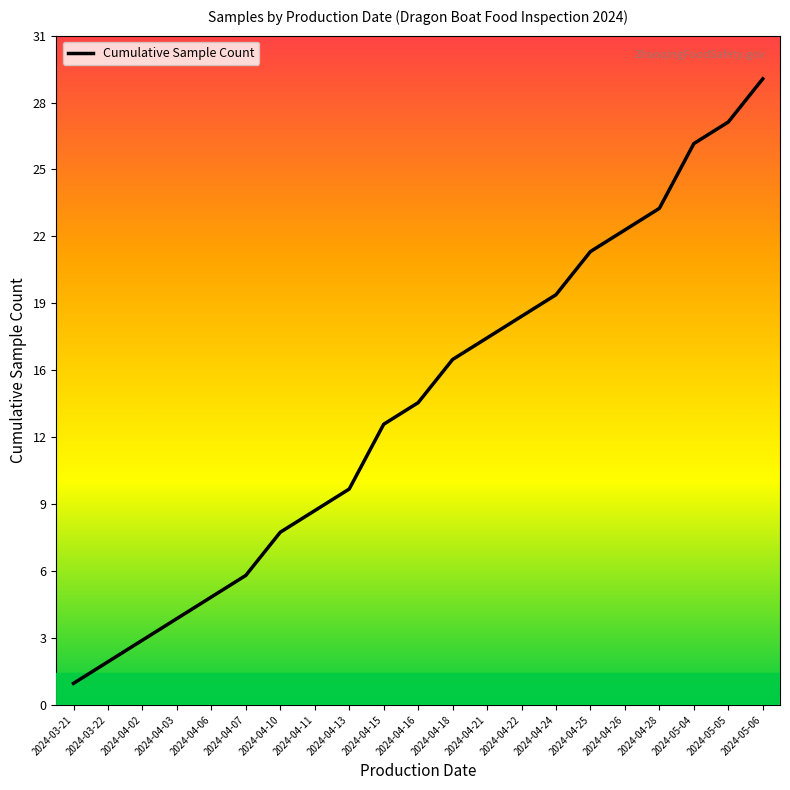

Reading right to left, transcribe all the data shown in this chart.

29	27	26	23	22	21	19	18	17	16	14	13	10	9	8	6	5	4	3	2	1